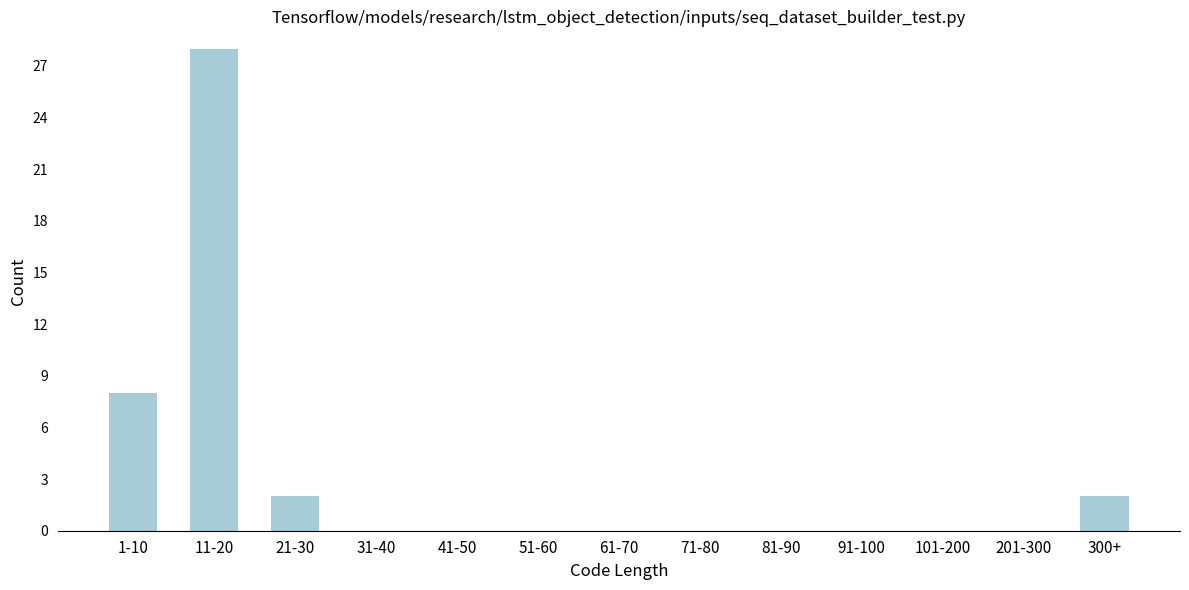

Reading left to right, extract all data points from this chart.

1-10=8	11-20=28	21-30=2	31-40=0	41-50=0	51-60=0	61-70=0	71-80=0	81-90=0	91-100=0	101-200=0	201-300=0	300+=2